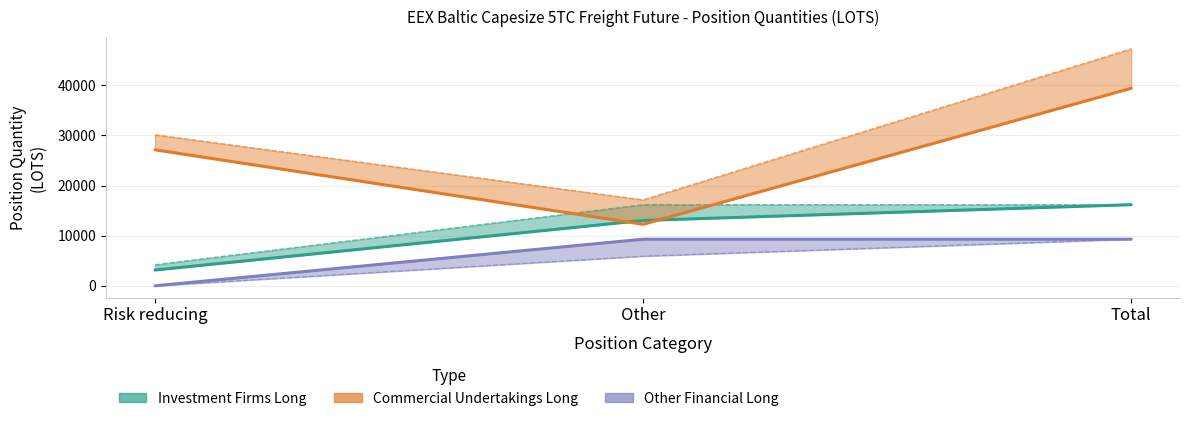

Reading left to right, transcribe all the data shown in this chart.

Investment Firms Long: Risk reducing=3146.1	Other=13031.8	Total=16178.0
Commercial Undertakings Long: Risk reducing=27121.1	Other=12265.8	Total=39386.9
Other Financial Long: Risk reducing=0.0	Other=9294.2	Total=9294.2